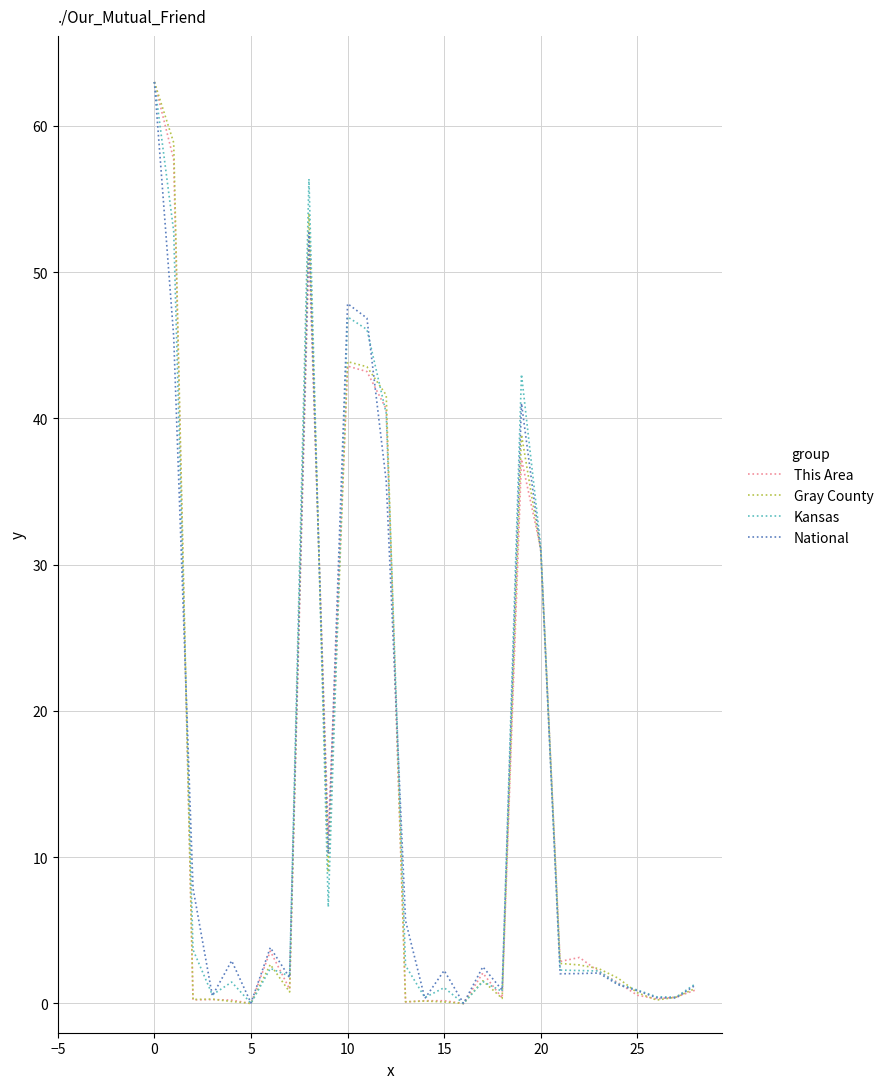

What is the maximum value shown in the chart?

63.0